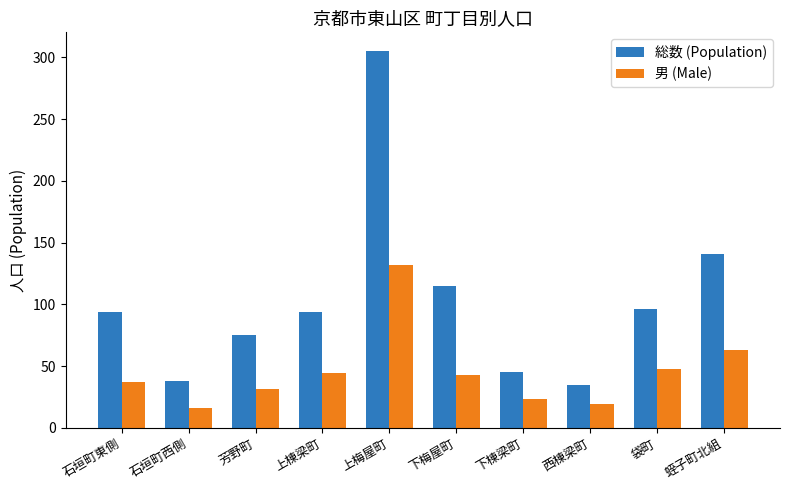

What is the smallest value displayed?

16